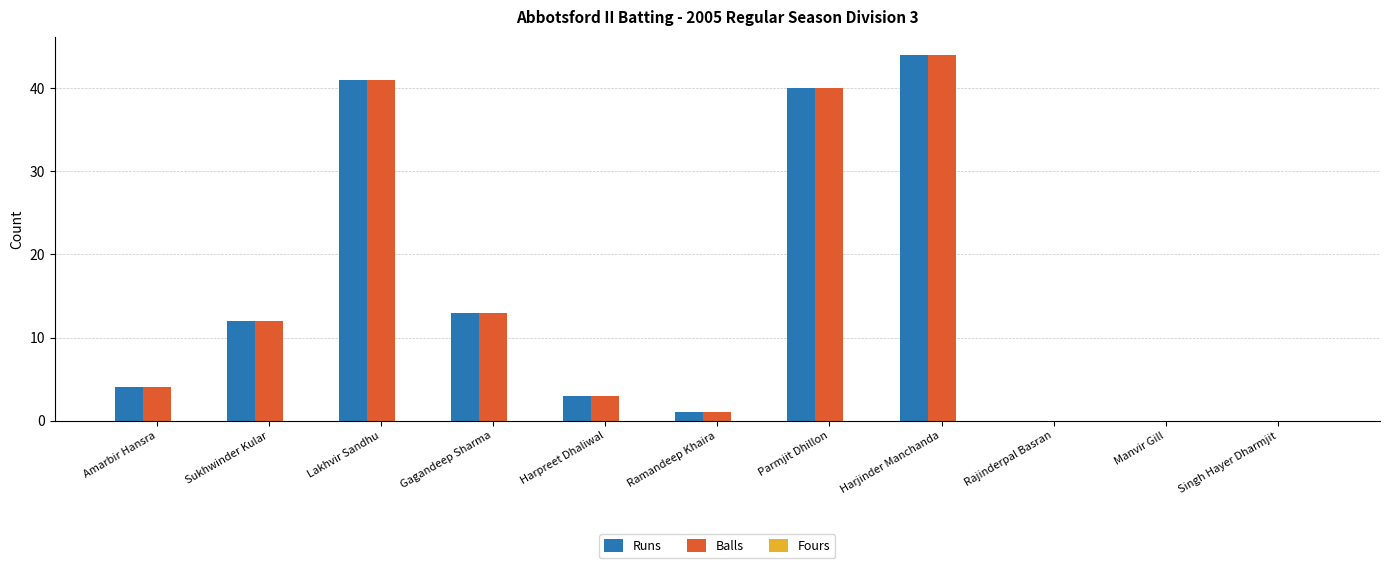

At which category is the sum across all series the highest?

Harjinder Manchanda